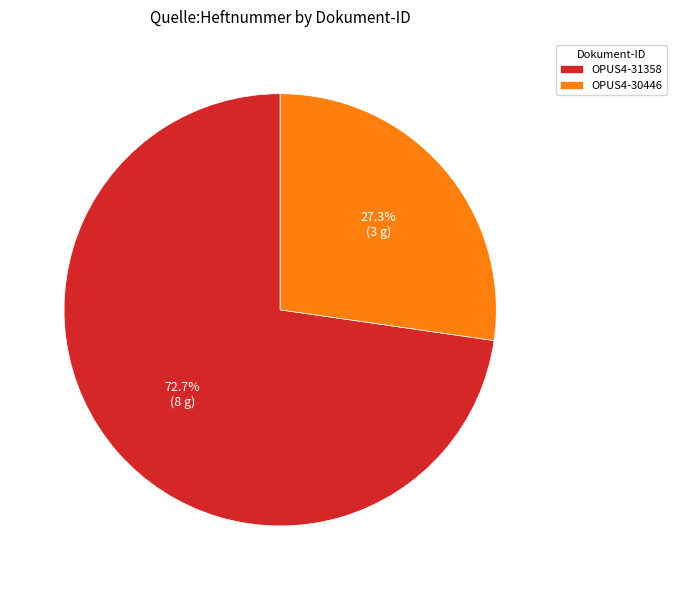

Which category has the biggest portion of the pie?

OPUS4-31358